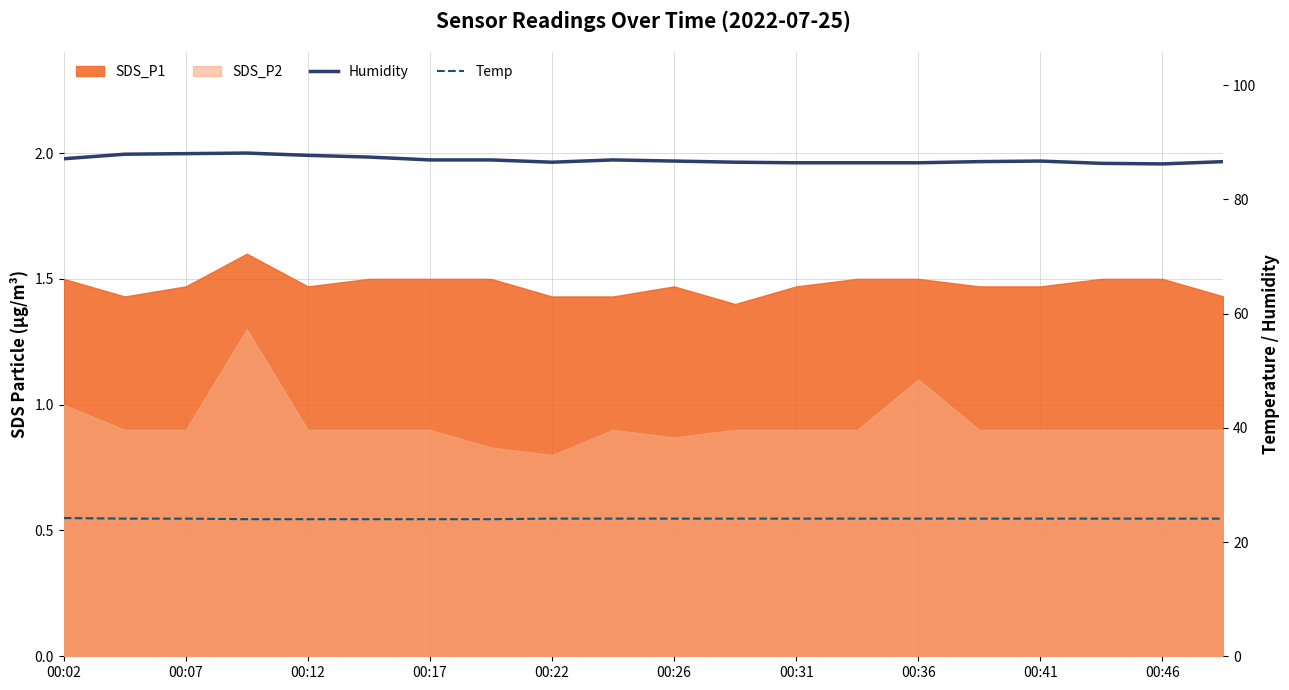

True or false: Temp has a value of 24.1 at 00:41.

True